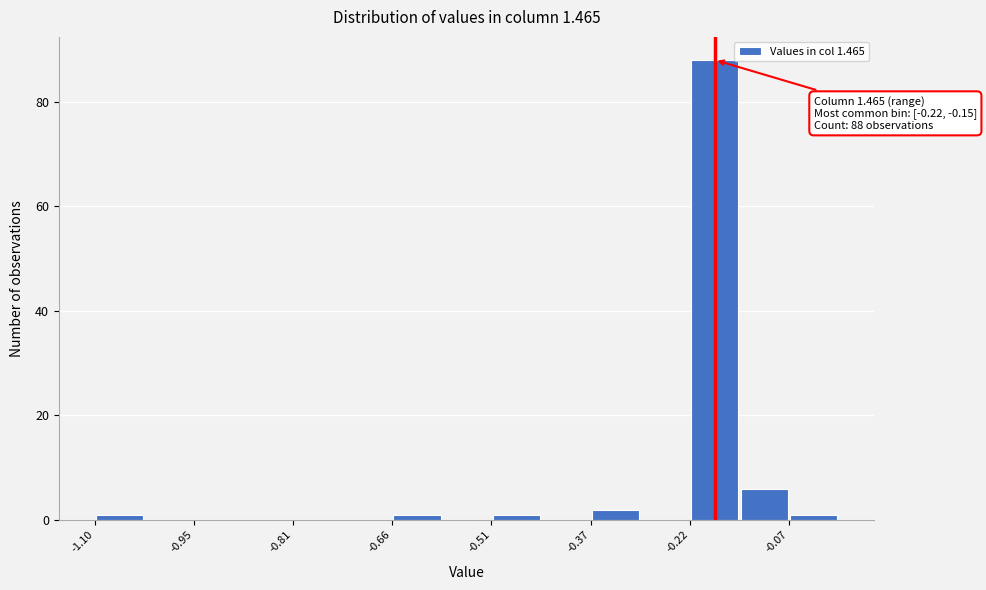

Read against the x-axis, roughly where is the centre of the tallest bar?

-0.18